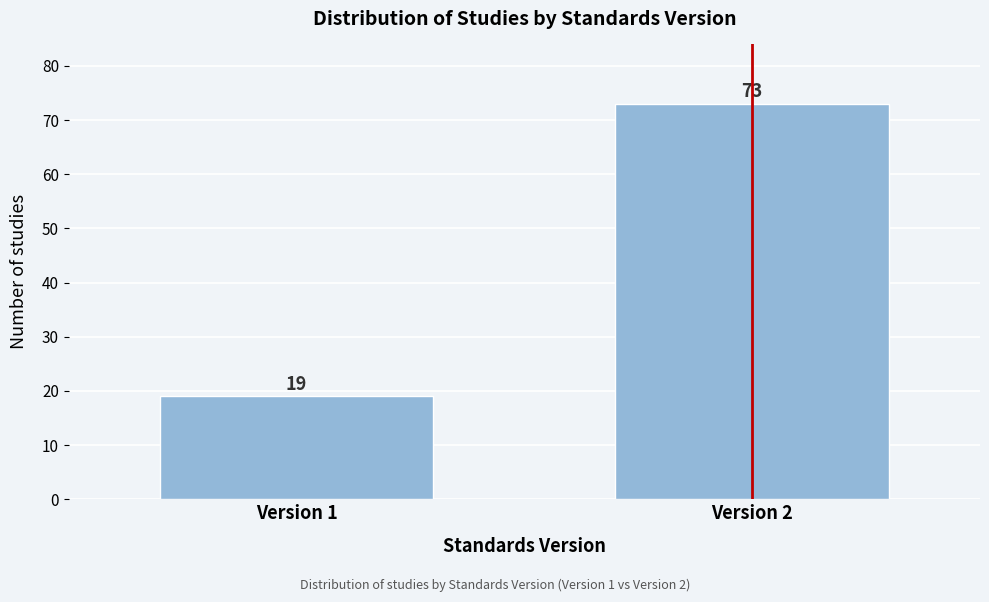

Reading left to right, transcribe all the data shown in this chart.

19	73